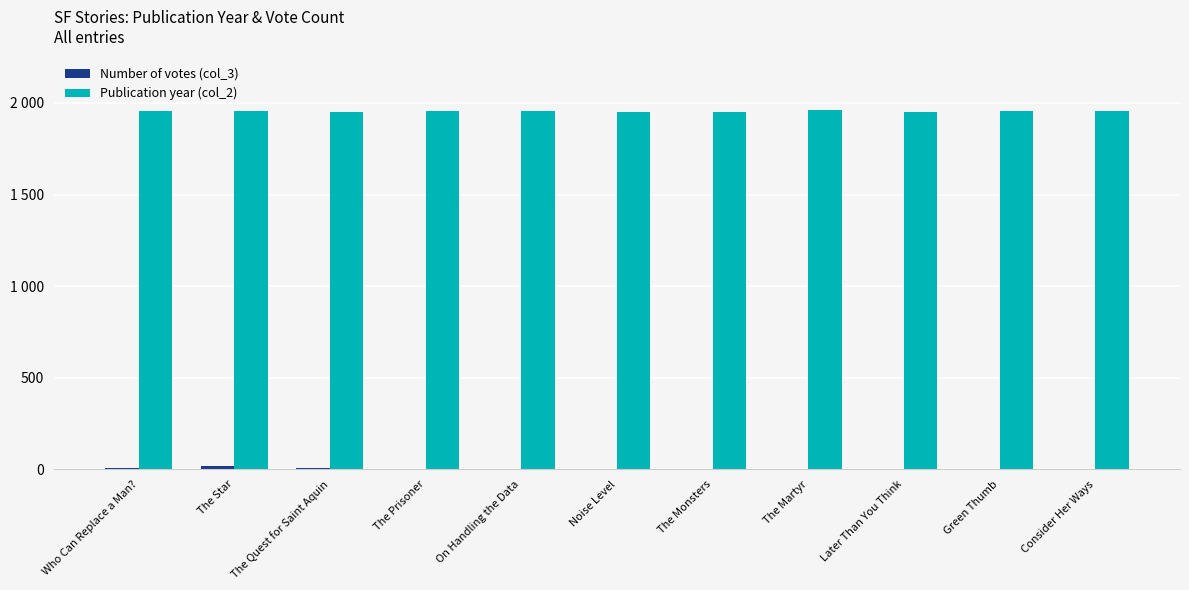

What is the minimum value shown in the chart?

1